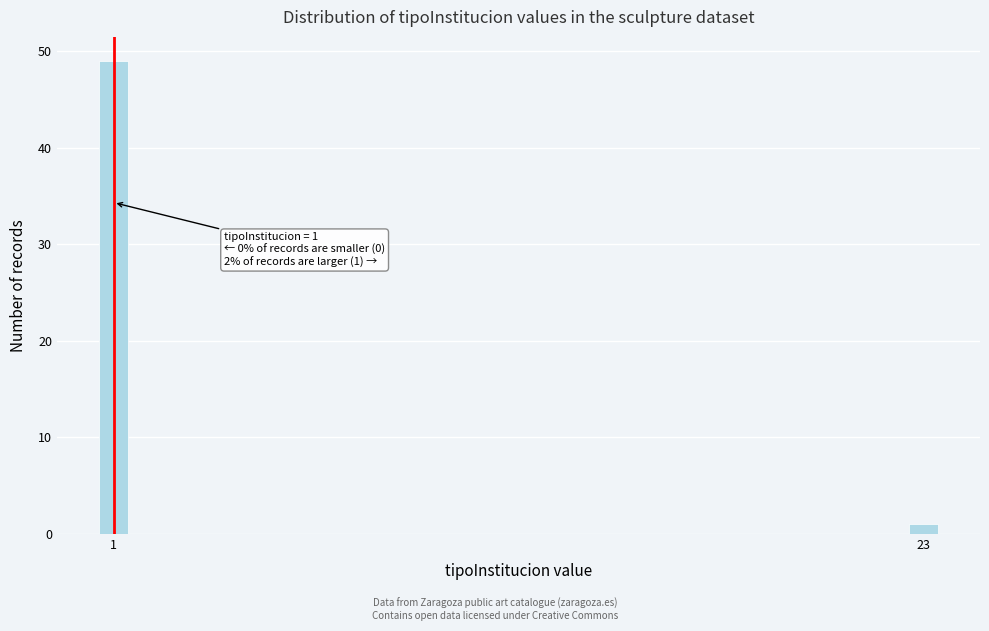

Reading right to left, list all the values displayed in this chart.

23=1	1=49